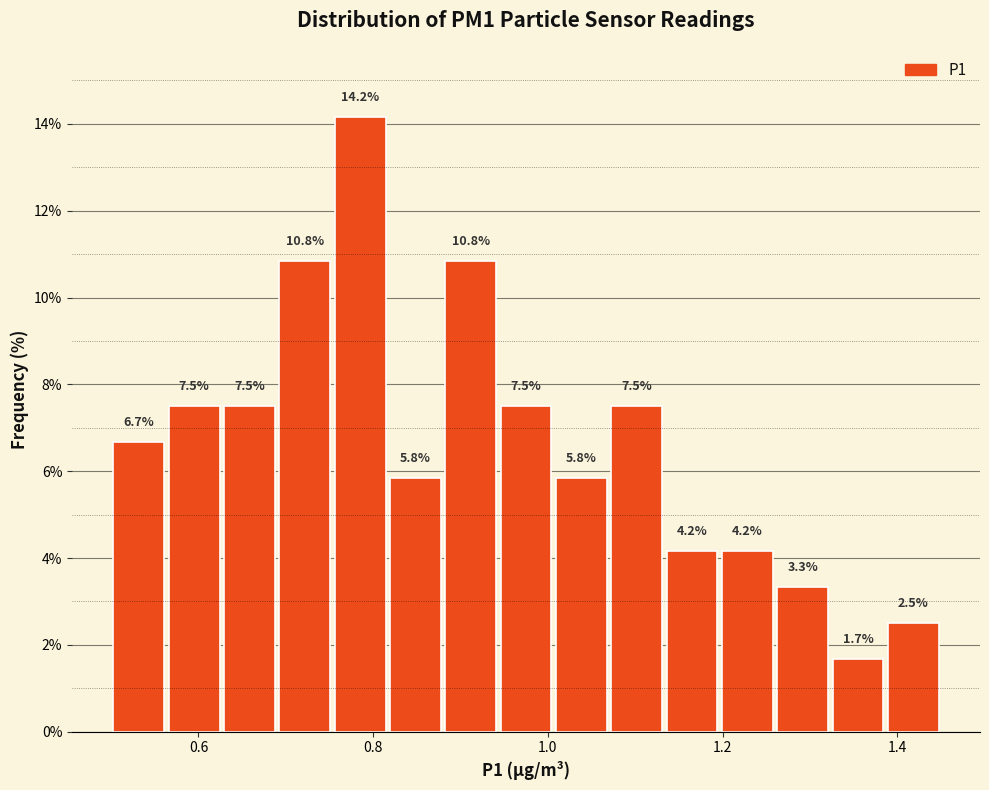

Around what value on the x-axis is the tallest bar? Give the approximate position of its centre, as read against the axis.

0.78